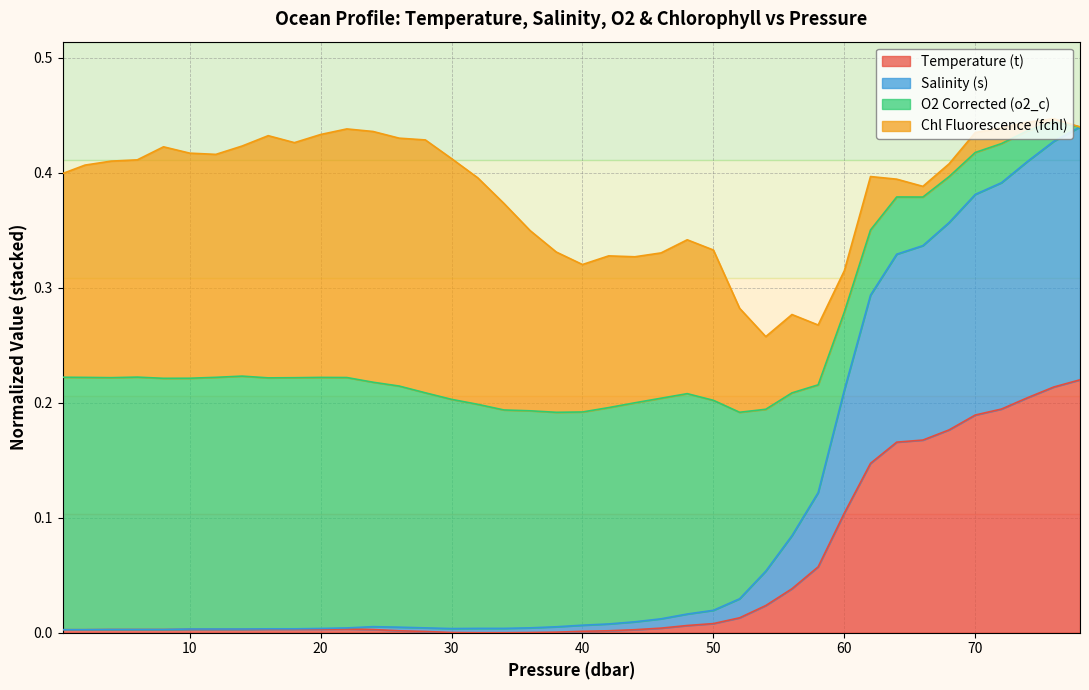

What is the difference between the maximum and minimum values in the Temperature (t) series?

0.2